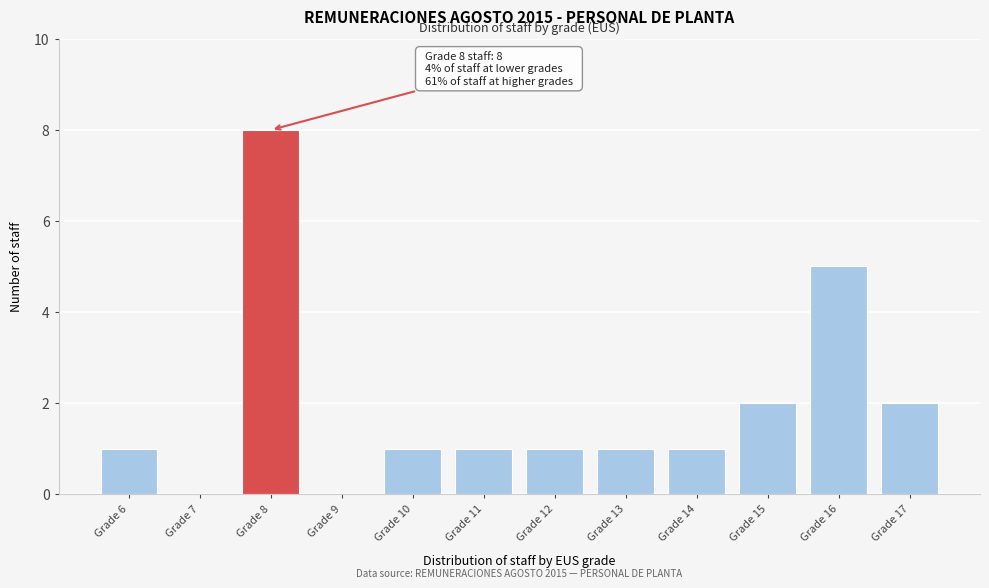

Reading left to right, list all the values displayed in this chart.

Grade 6=1	Grade 7=0	Grade 8=8	Grade 9=0	Grade 10=1	Grade 11=1	Grade 12=1	Grade 13=1	Grade 14=1	Grade 15=2	Grade 16=5	Grade 17=2